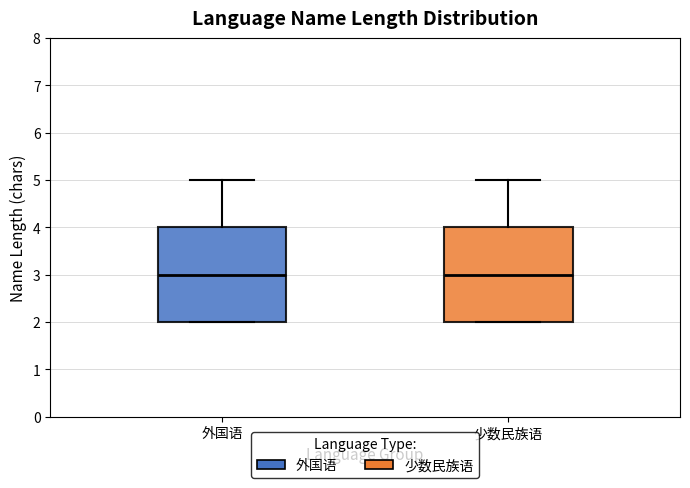

Where is the lower edge of the box for 少数民族语 on the y-axis? The values are not printed on the chart, so give them approximately, as read against the axis.

2